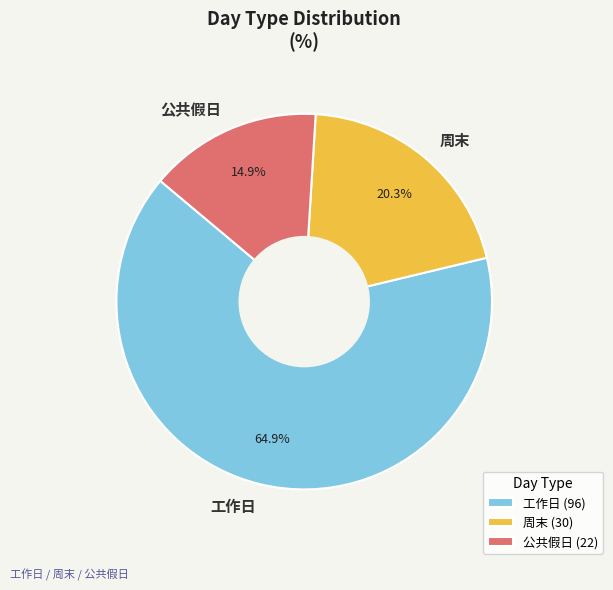

Count the number of slices in the pie.

3